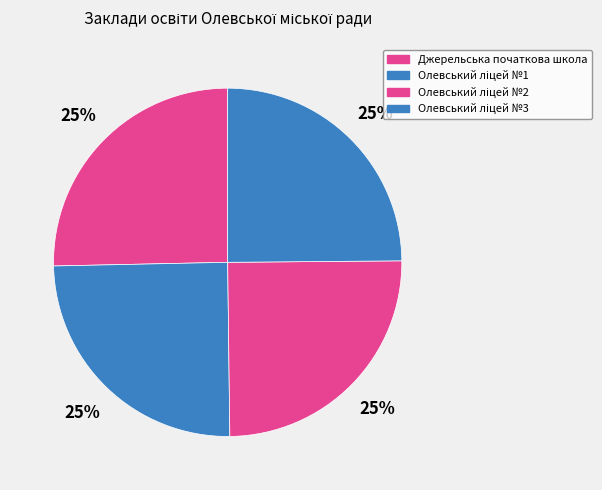

How many slices are in this pie chart?

4